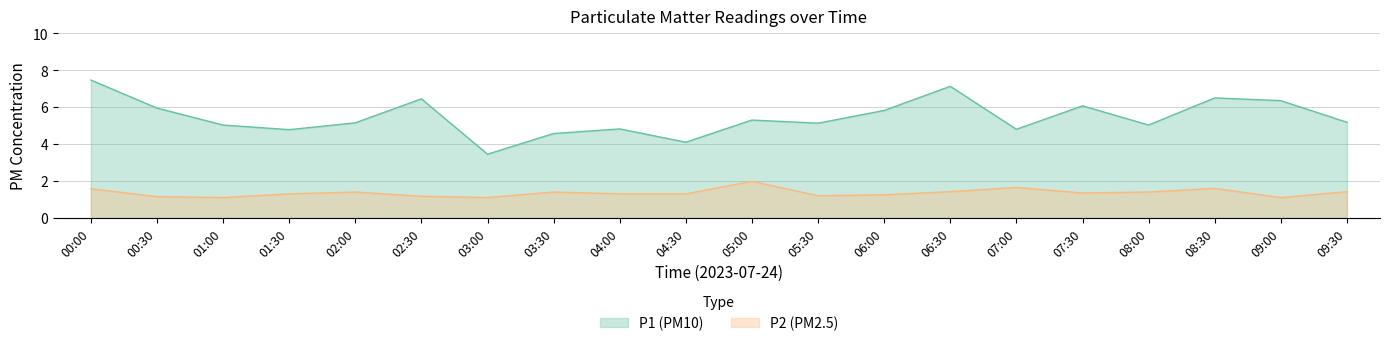

At how many categories does at least one series exceed 1?

20